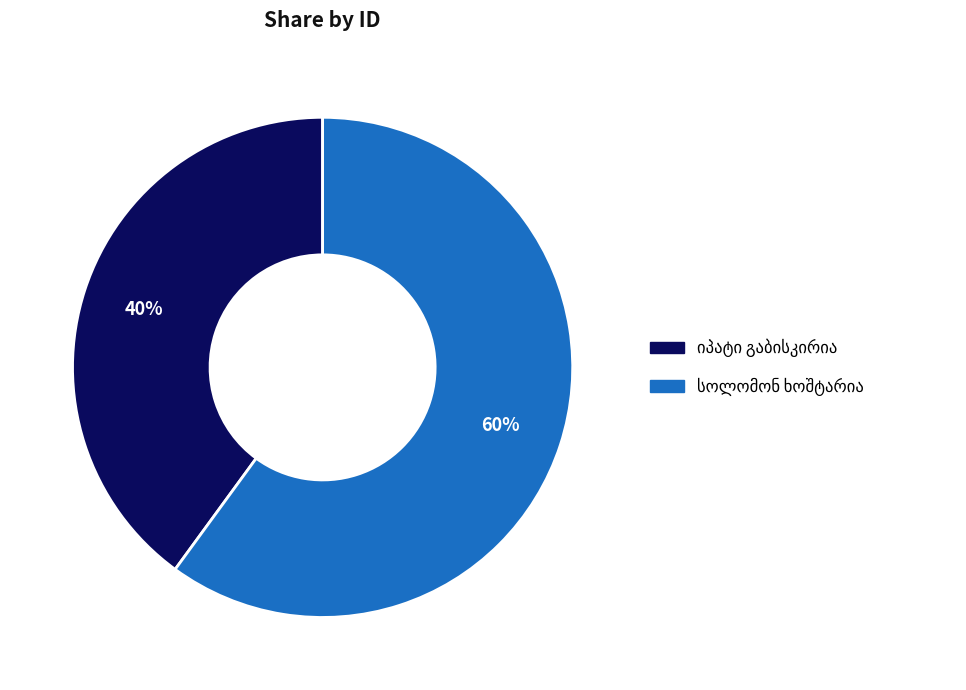

To the nearest percent, what is the average slice percentage?

50%